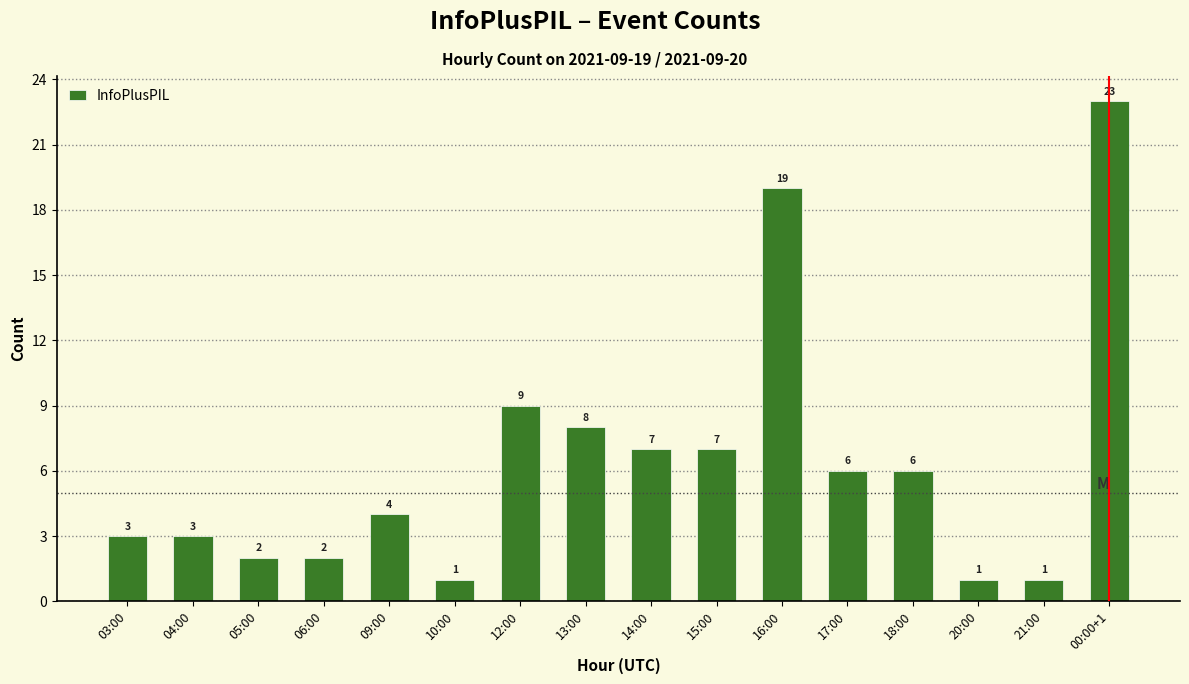

How many data points are less than 6?

8